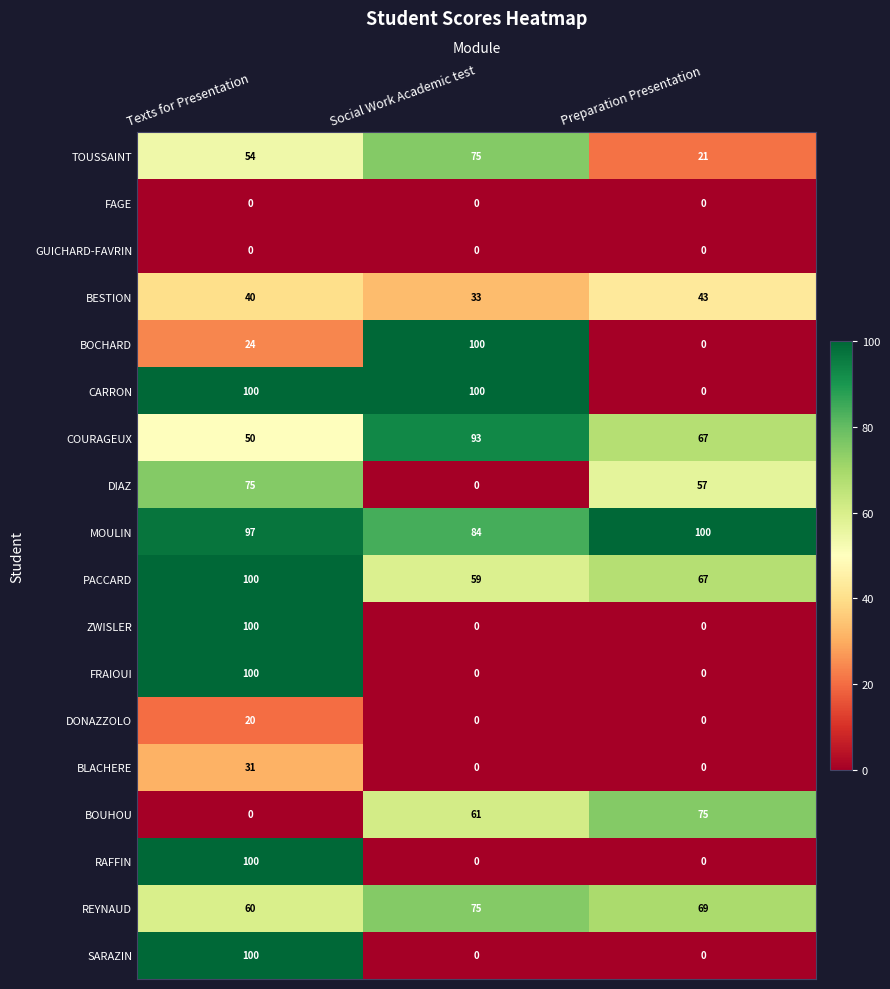

What is the average value of the BOUHOU series?

45